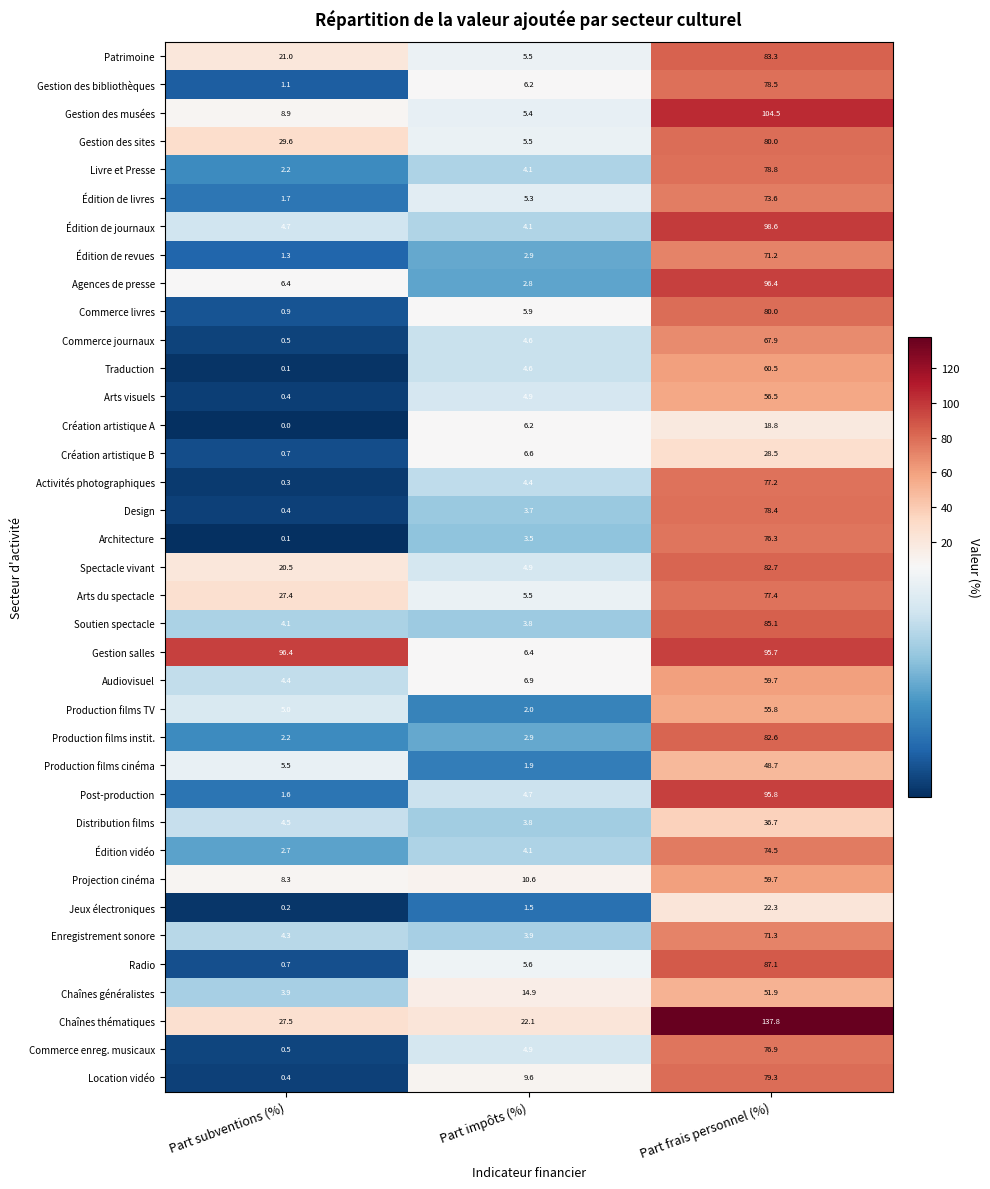

Count the number of categories in the chart.

3